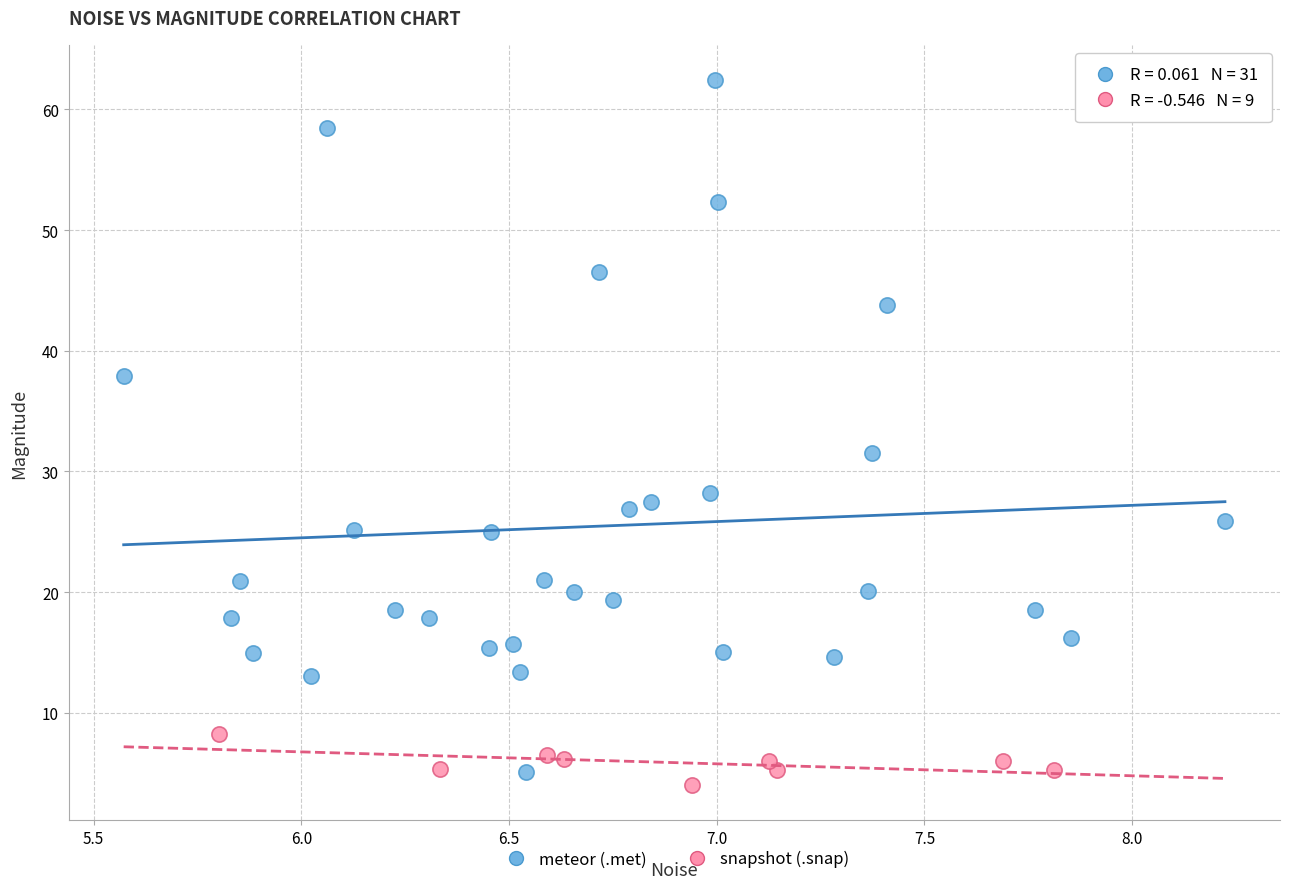

Which series has the largest Y range (max minus min)?

meteor (.met)